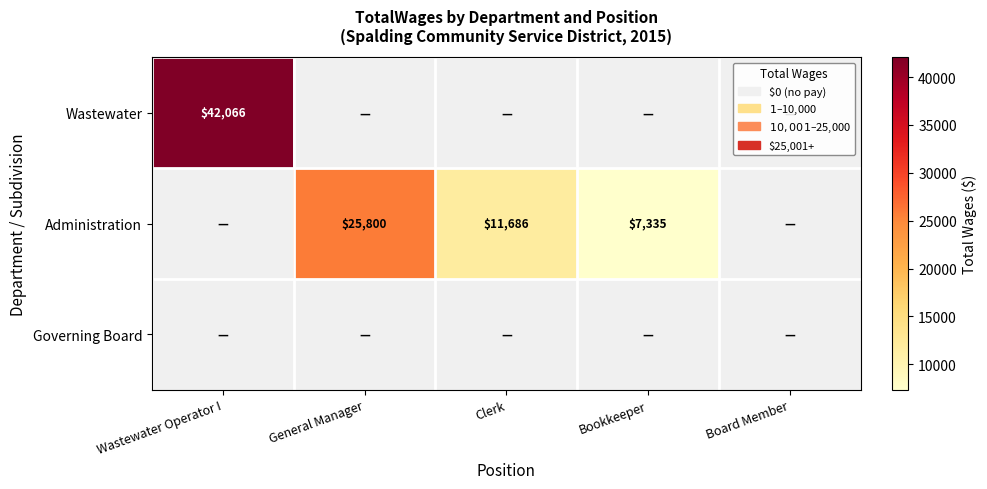

At how many categories does at least one series exceed 38588?

1